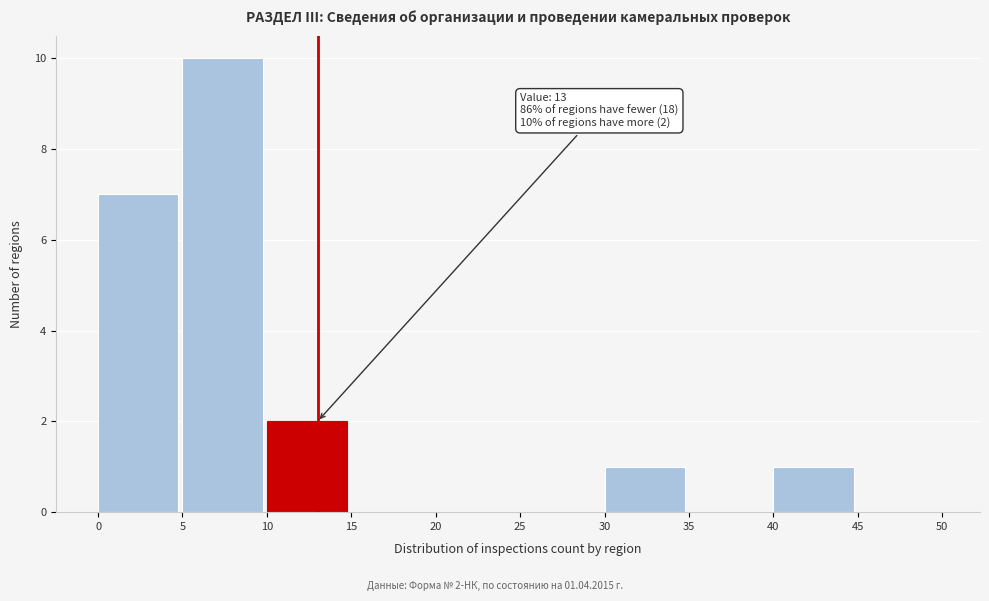

Over which range of the x-axis is the bar tallest?

5 to 10